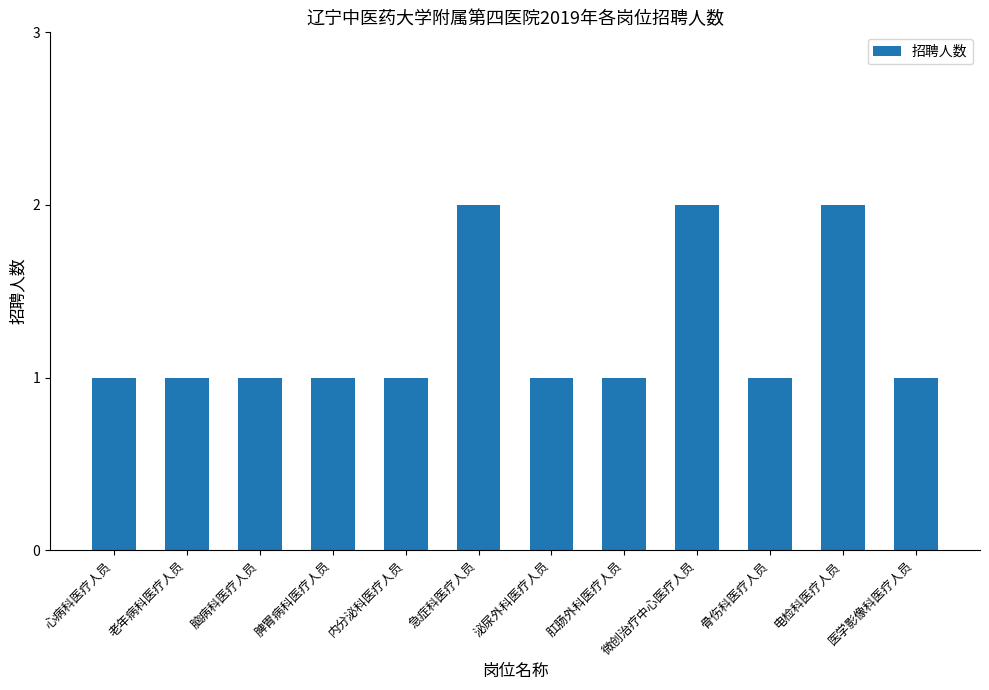

True or false: the data shows 0 at 内分泌科医疗人员.

False